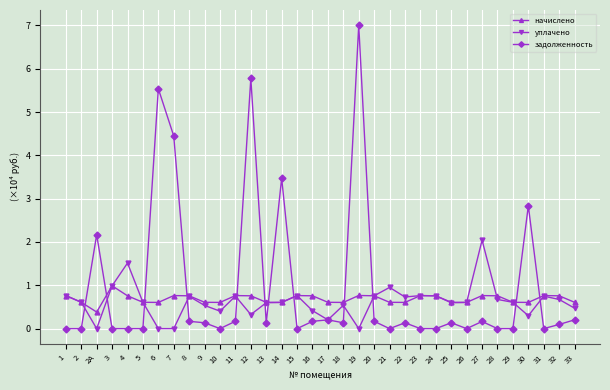

Which category has the lowest value in the начислено series?

2А